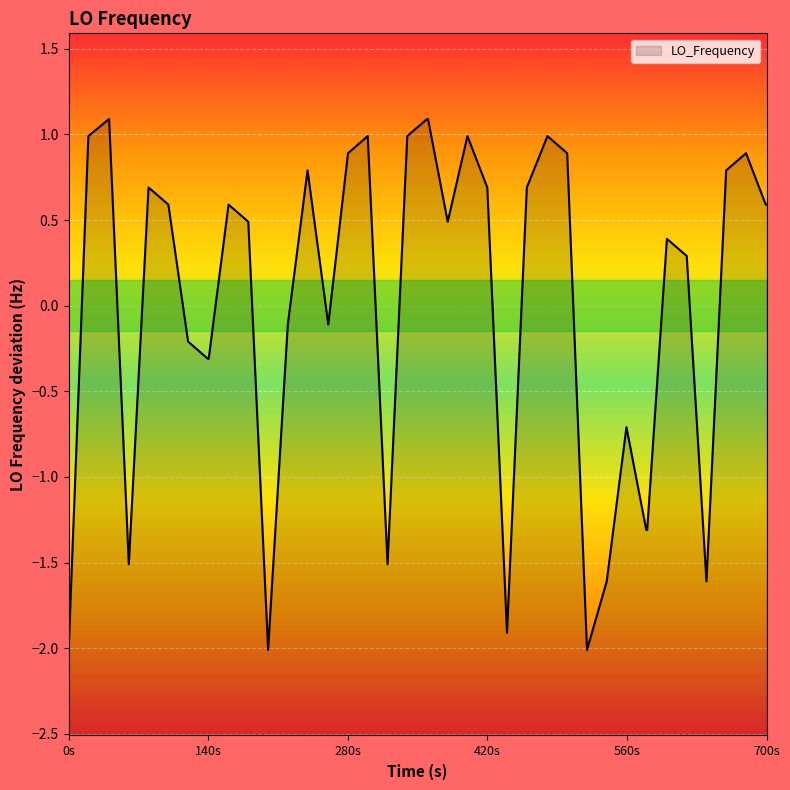

What is the difference between the maximum and minimum values?

3.1